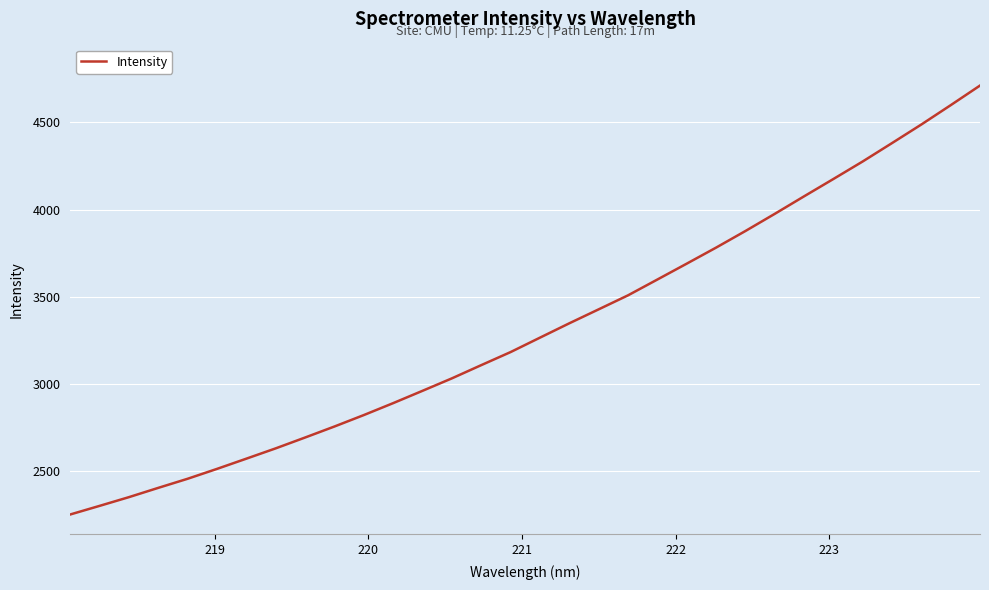

What is the difference between the maximum and minimum values?

2457.4